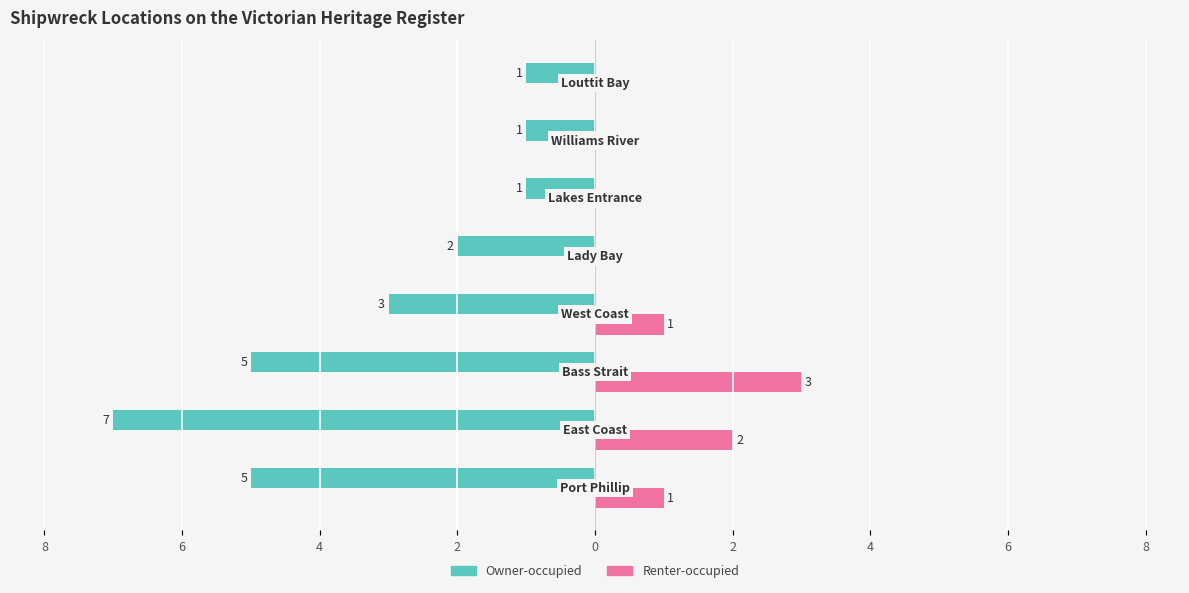

What are all the series names shown in the legend?

Owner-occupied, Renter-occupied